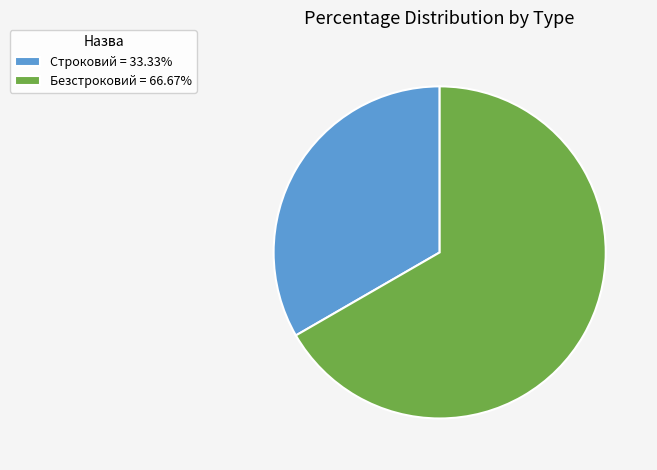

True or false: Безстроковий accounts for 67% of the total.

True